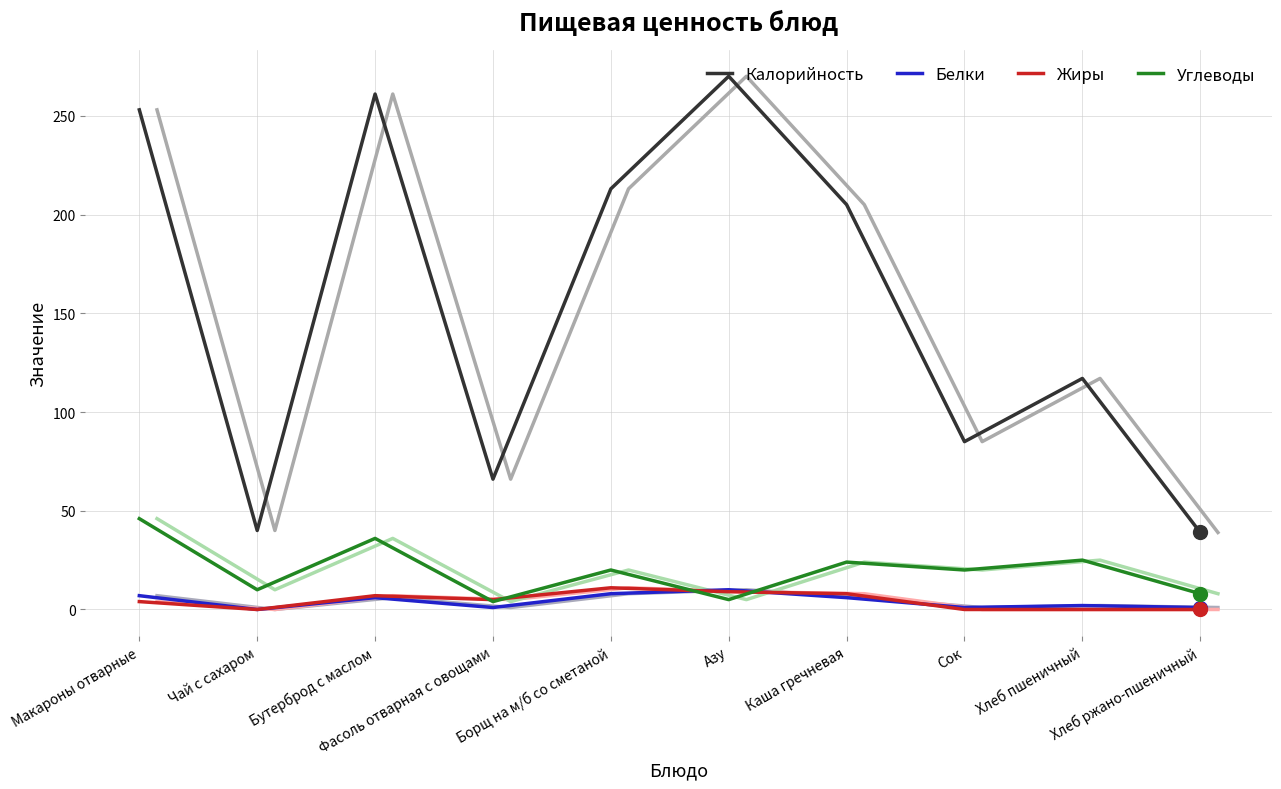

At which category is the sum across all series the highest?

Макароны отварные